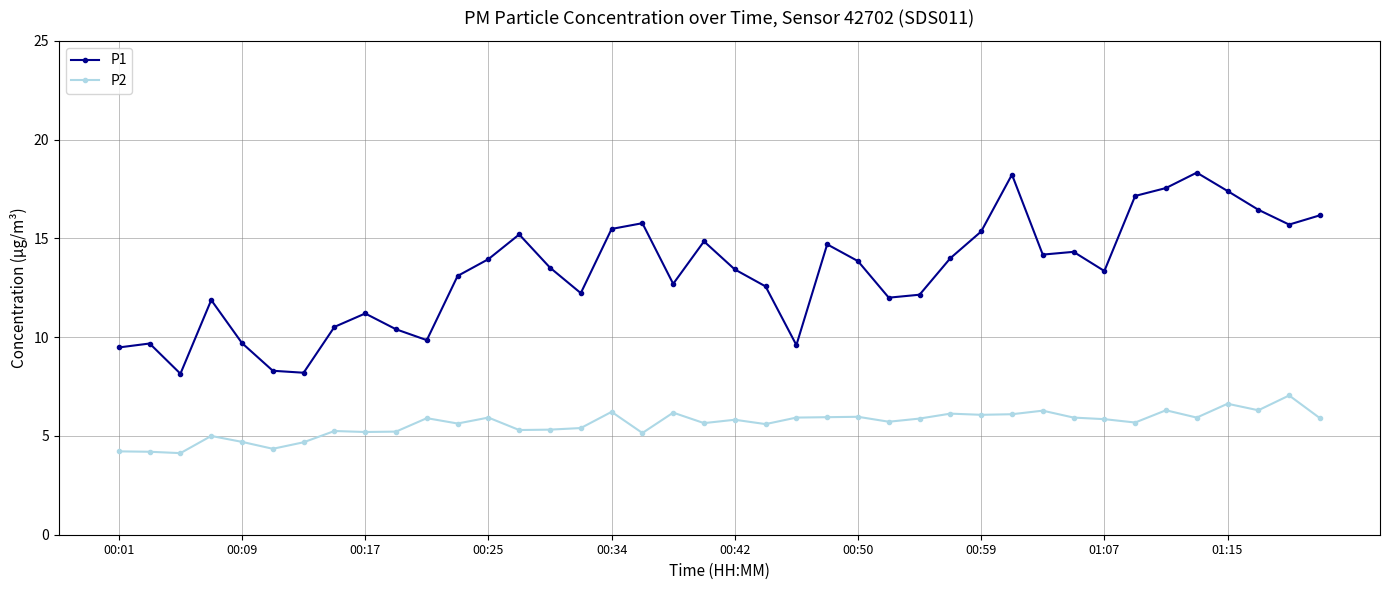

What is the difference between the second highest and minimum values in the P1 series?

10.1